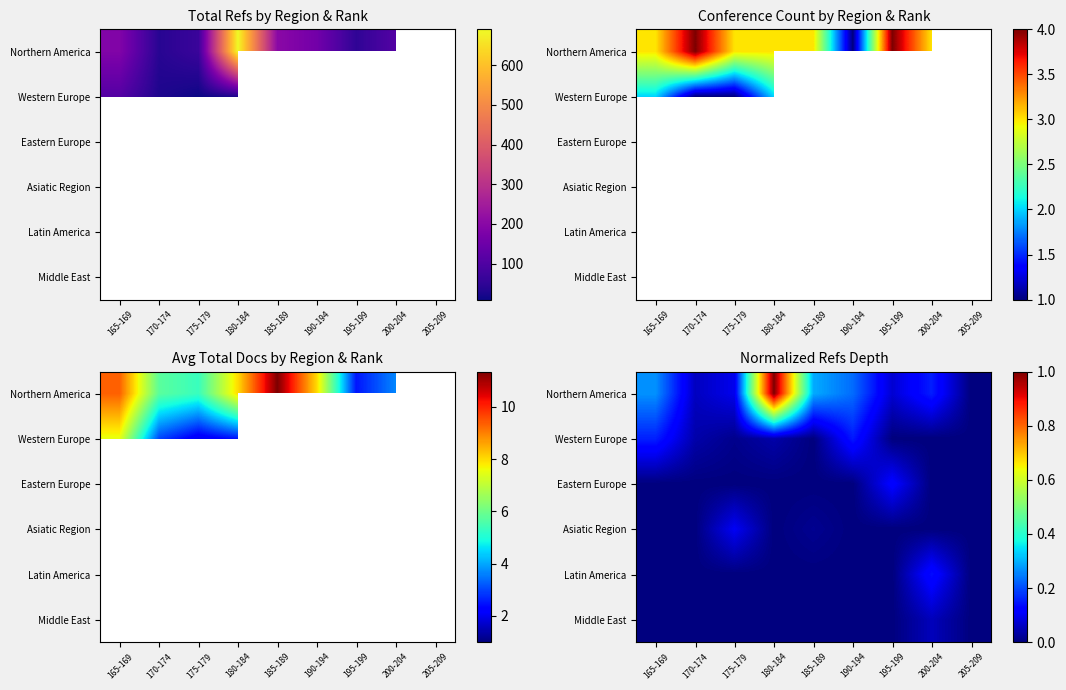

Which series has the largest range (max minus min)?

Northern America